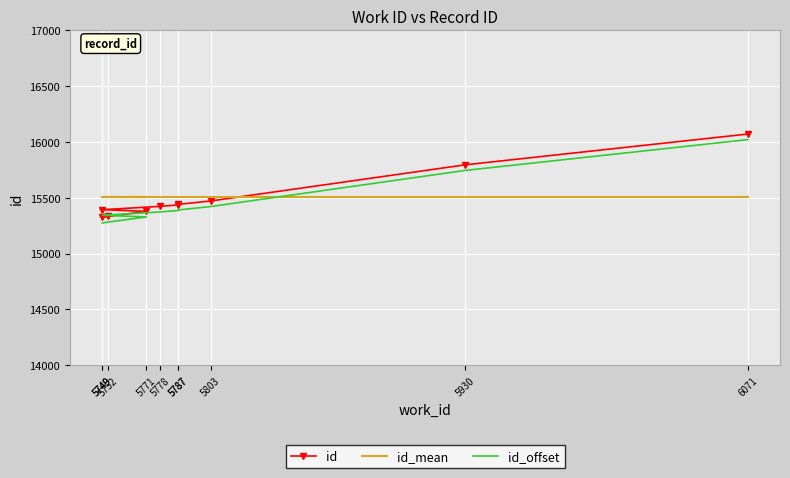

What is the value of the id_mean point at the 6th from the left?

15506.4